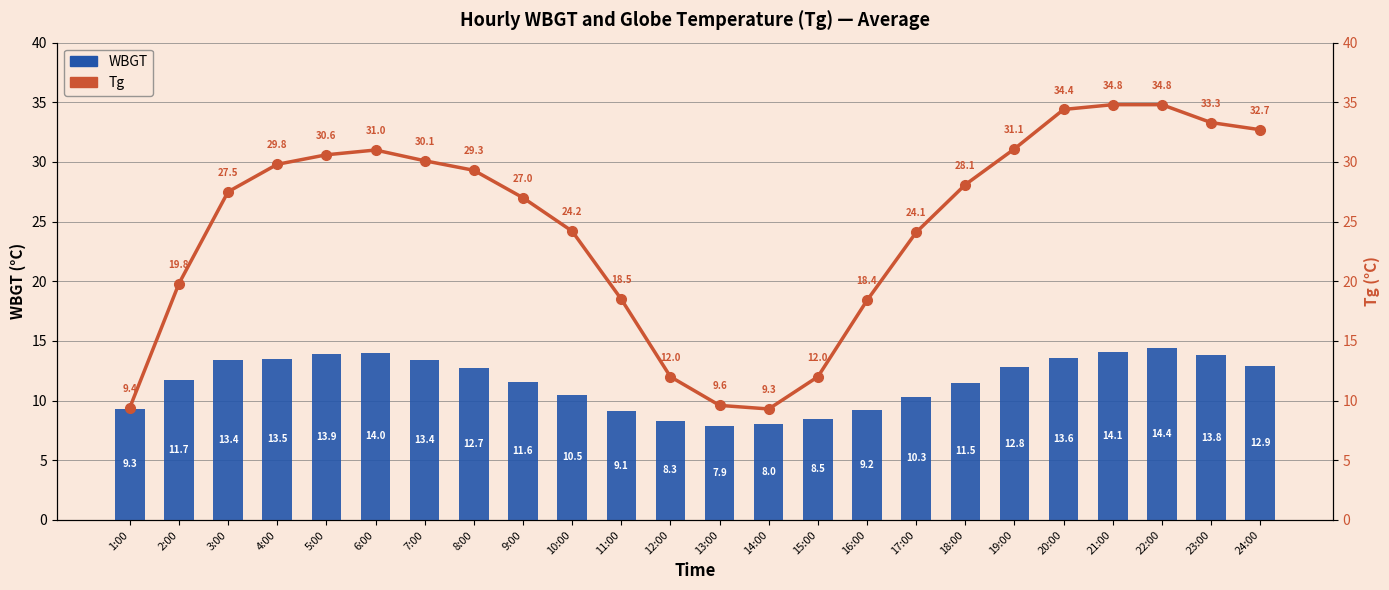

What are all the series names shown in the legend?

WBGT, Tg